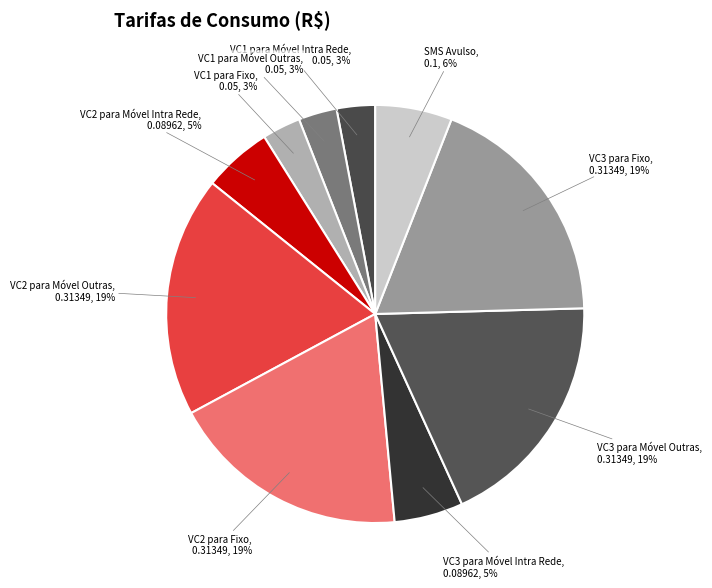

Combined, do VC2 para Fixo and SMS Avulso account for over 50%?

No